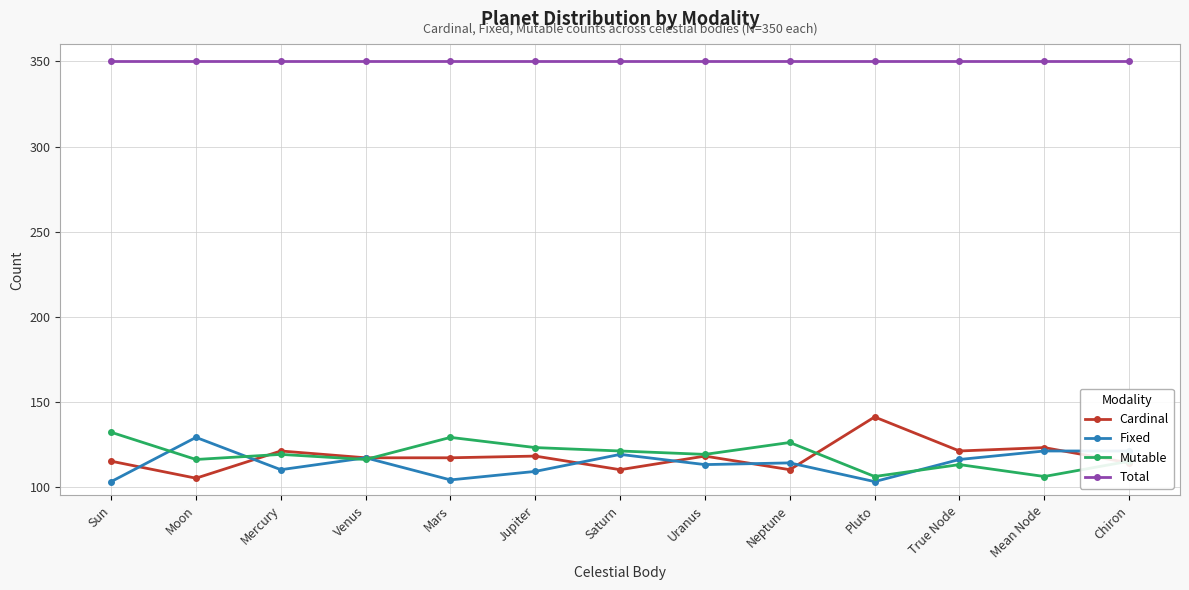

True or false: Total and Cardinal intersect in this chart.

False